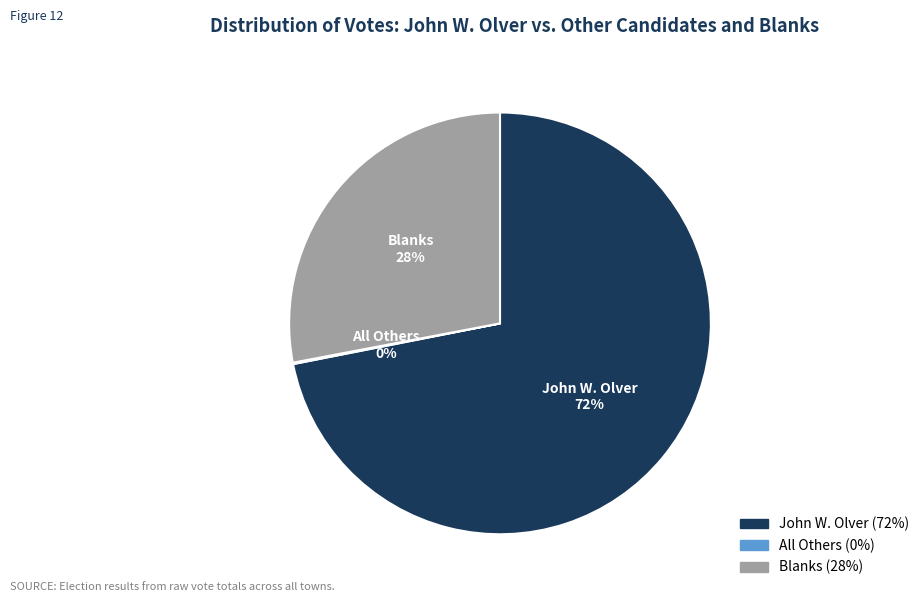

What is the ratio of the value at John W. Olver to the value at Blanks?

2.6